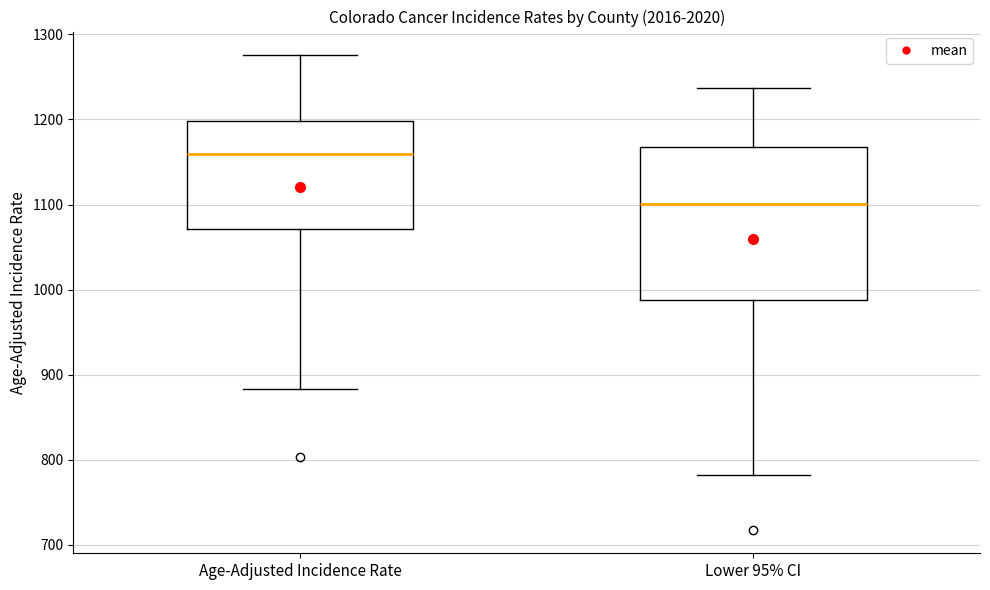

Comparing the boxes themselves (not the whiskers), which one is the tallest?

Lower 95% CI